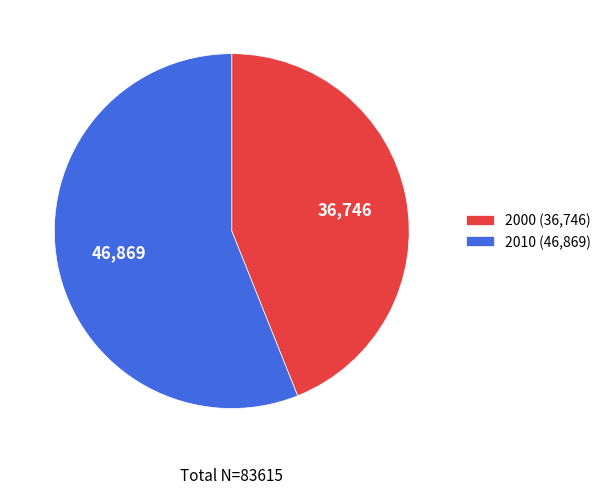

Is it true that 2000 (36,746) is 56% of the pie?

False